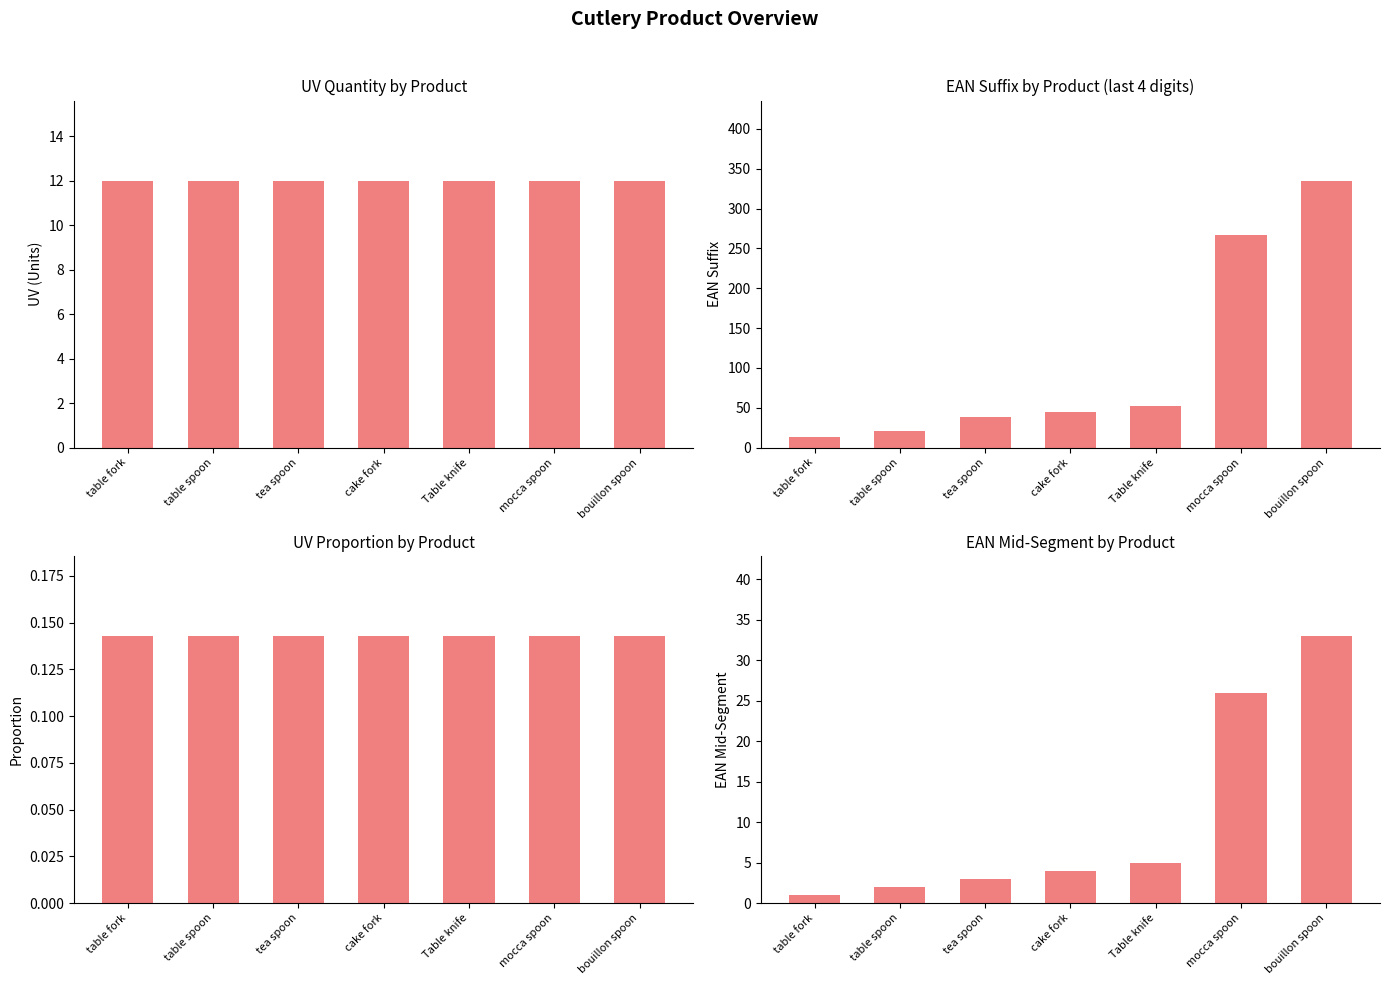

At how many categories does at least one series exceed 93?

2